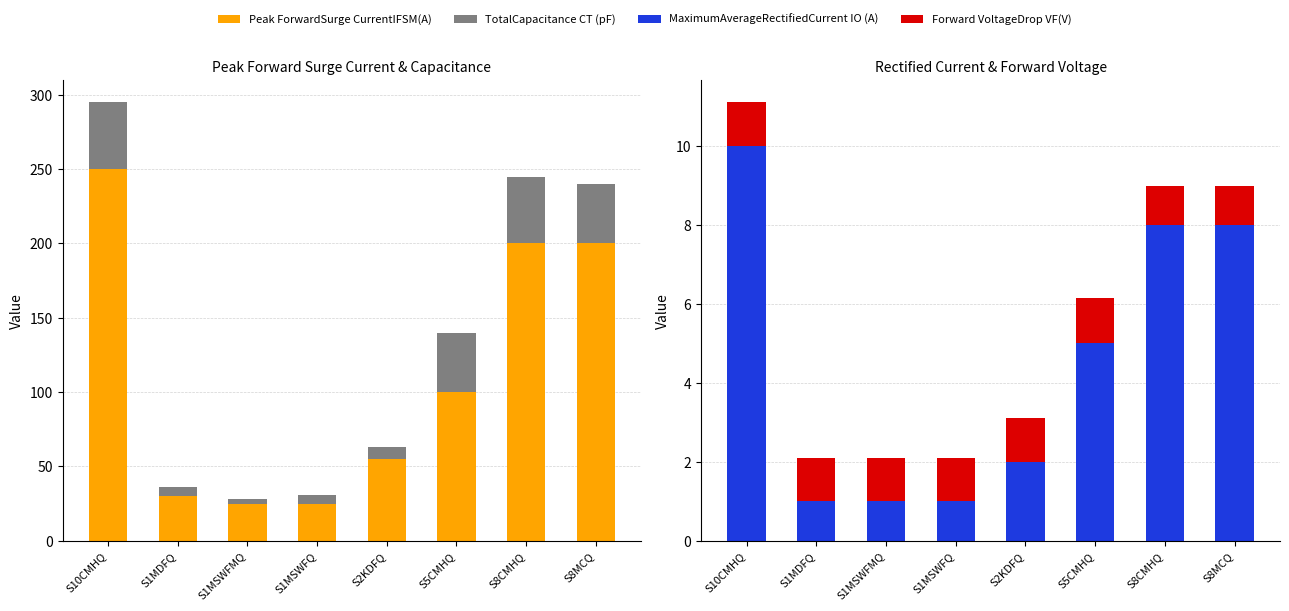

What are all the series names shown in the legend?

Peak ForwardSurge CurrentIFSM(A), TotalCapacitance CT (pF), MaximumAverageRectifiedCurrent IO (A), Forward VoltageDrop VF(V)